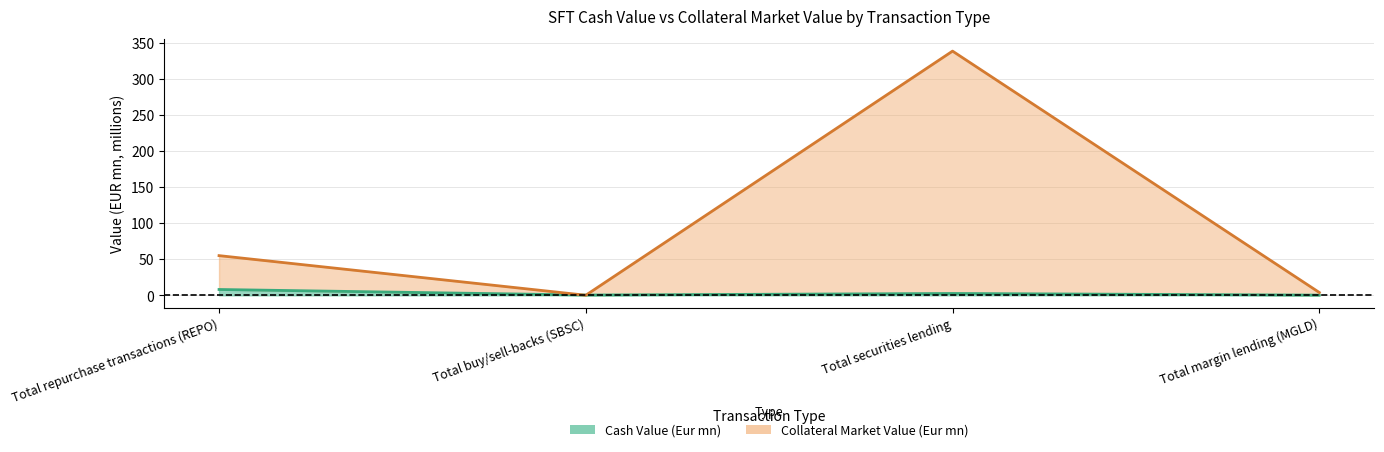

Where is Cash Value (Eur mn) nearest to the value 4?

Total securities lending